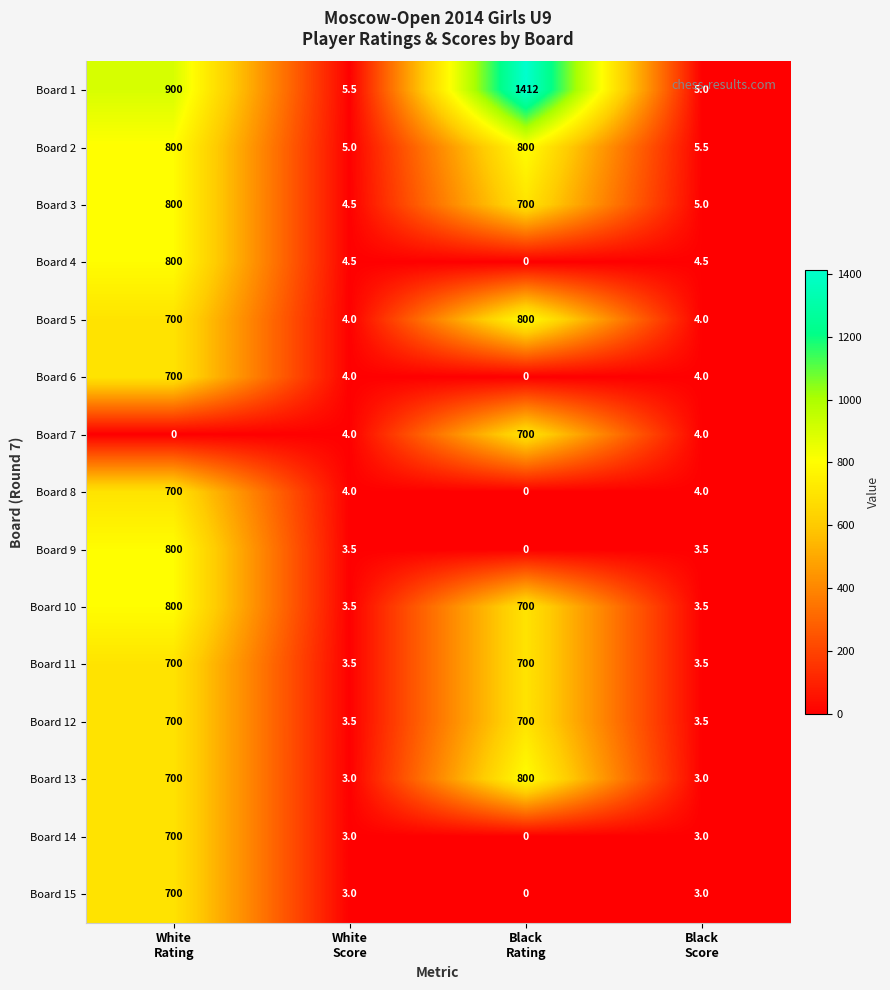

Which series has the widest spread of values?

Board 1